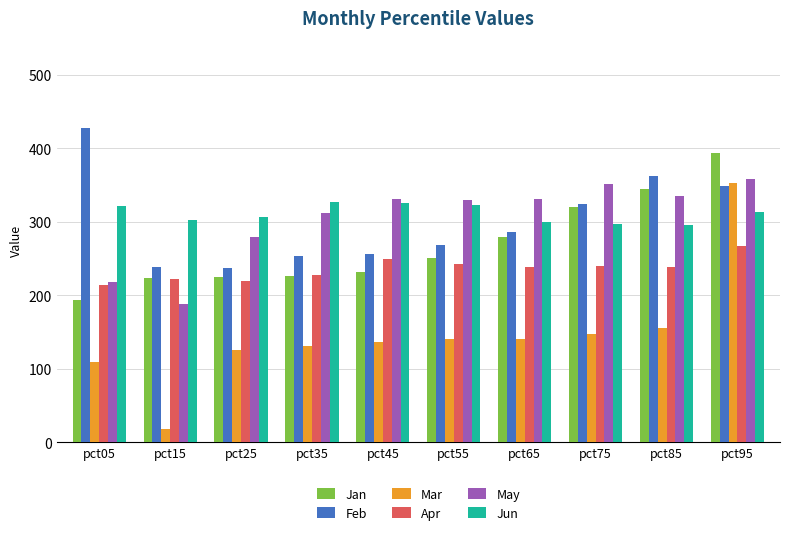

What is the difference between the maximum and minimum values in the May series?

169.9